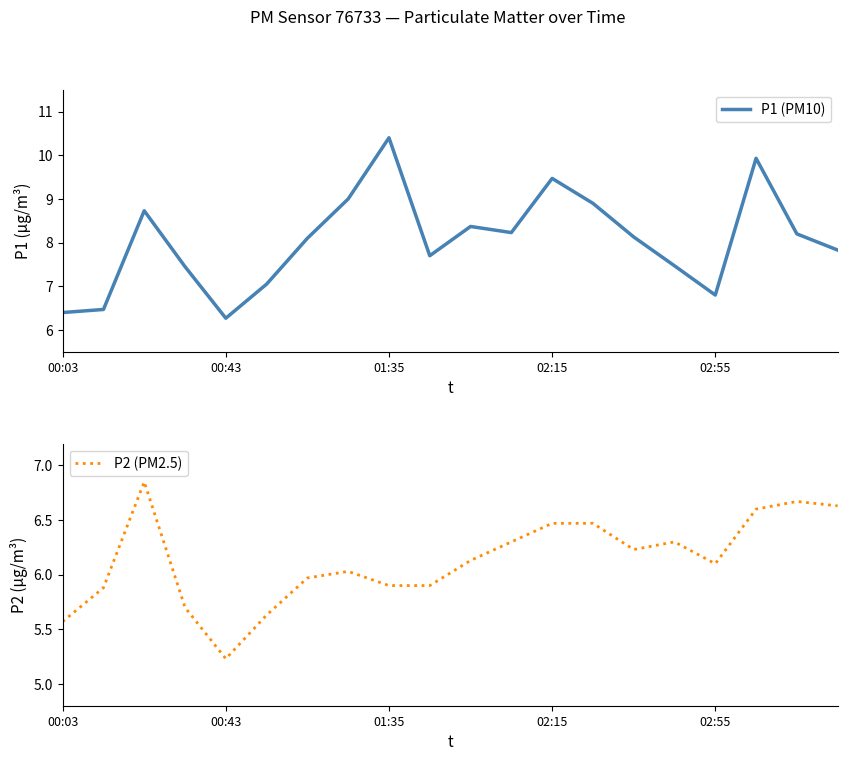

What is the value of the P2 (PM2.5) point at the 20th from the left?

6.6